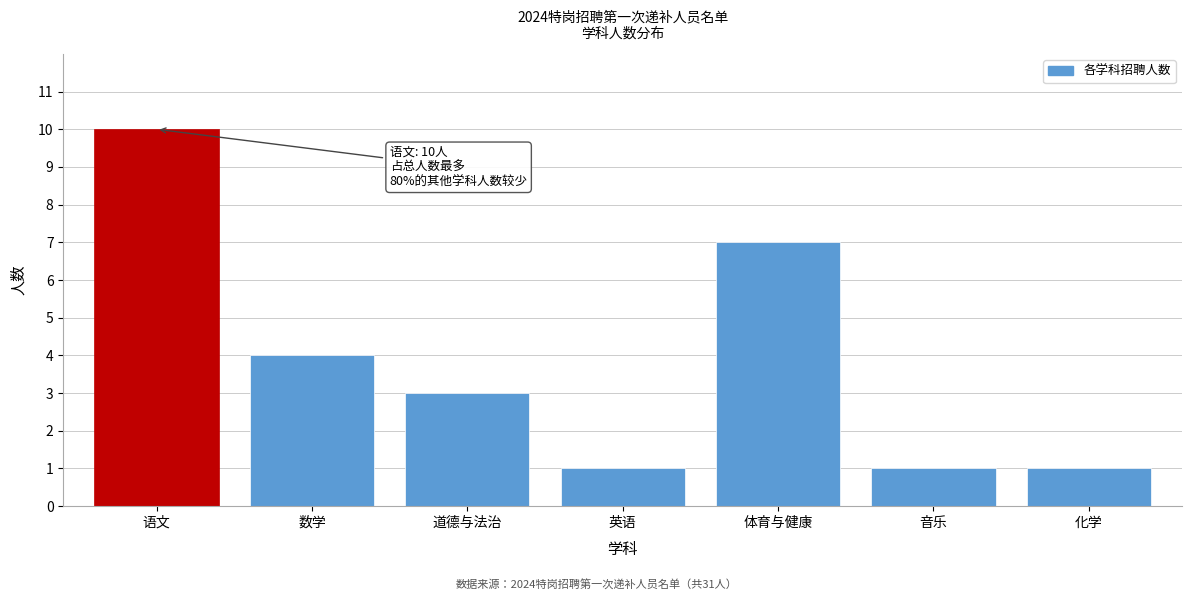

Reading left to right, list all the values displayed in this chart.

10	4	3	1	7	1	1